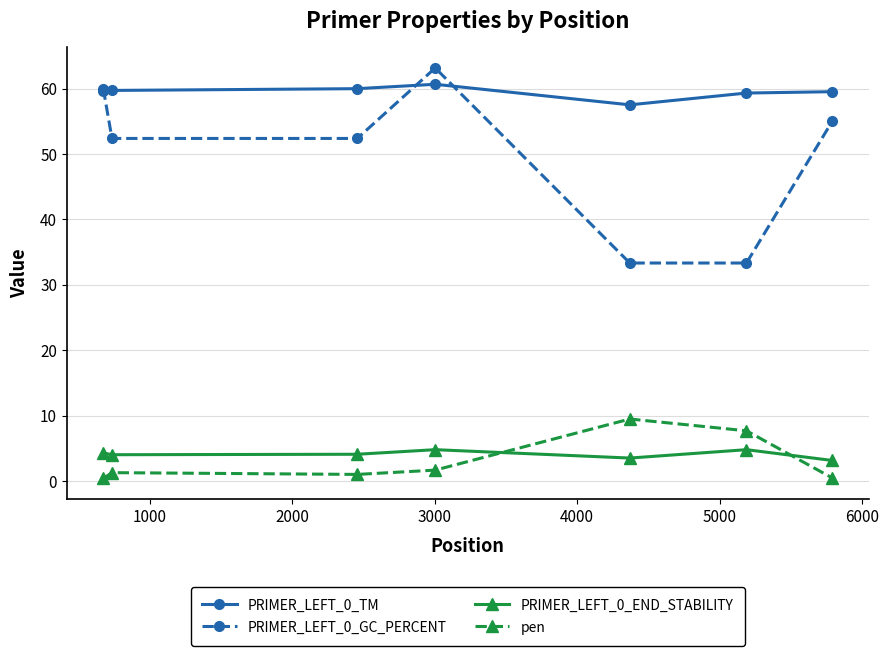

True or false: PRIMER_LEFT_0_GC_PERCENT has more than 2 points higher than both neighbors.

False